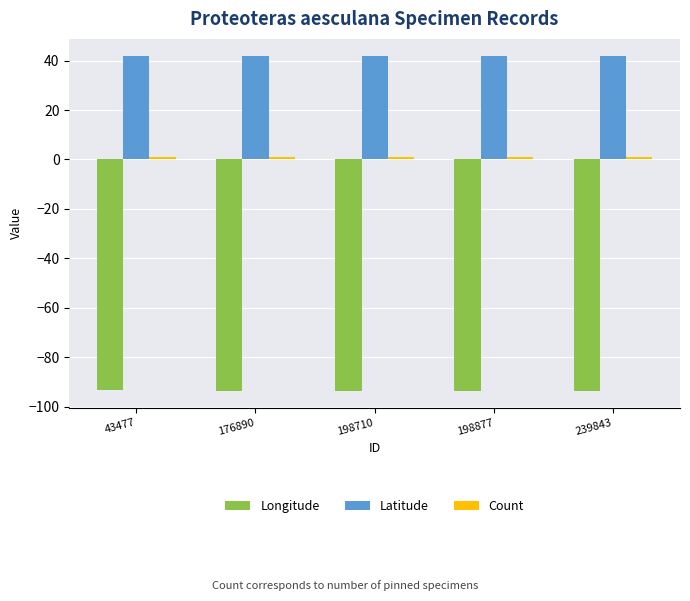

What is the average value of the Latitude series?

42.0